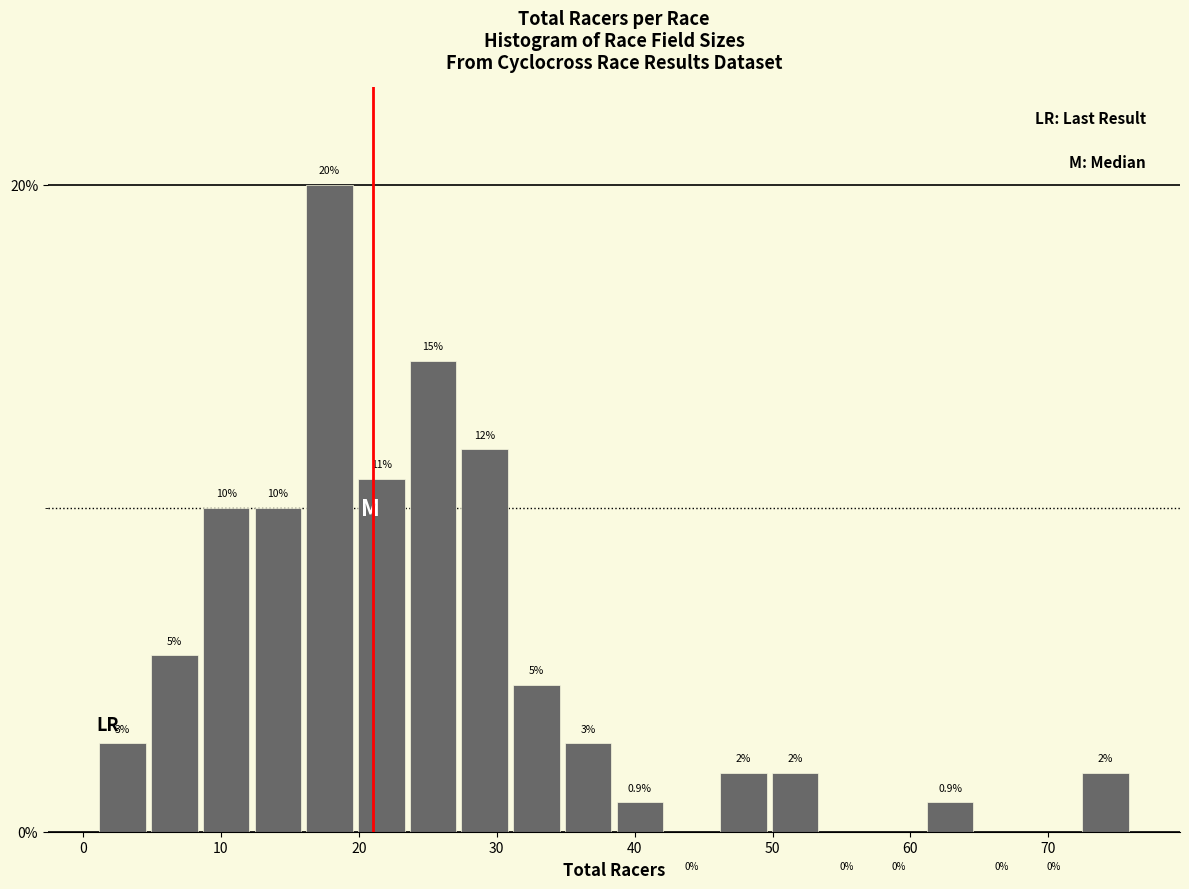

Read against the x-axis, roughly where is the centre of the tallest bar?

18